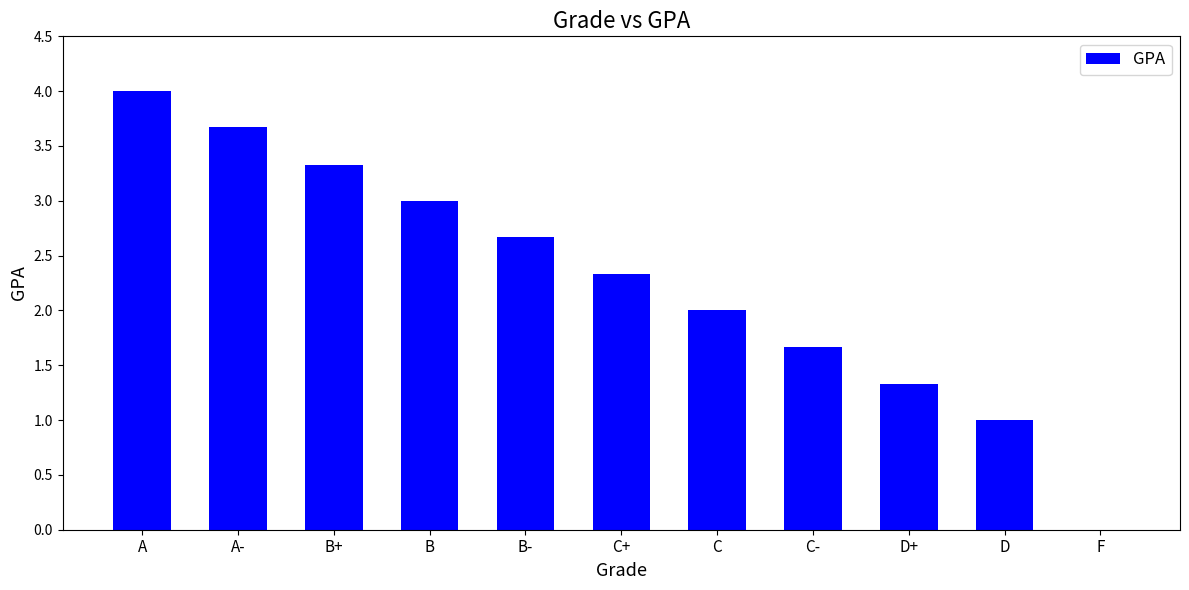

Is it true that the value at B- is 2.7?

True